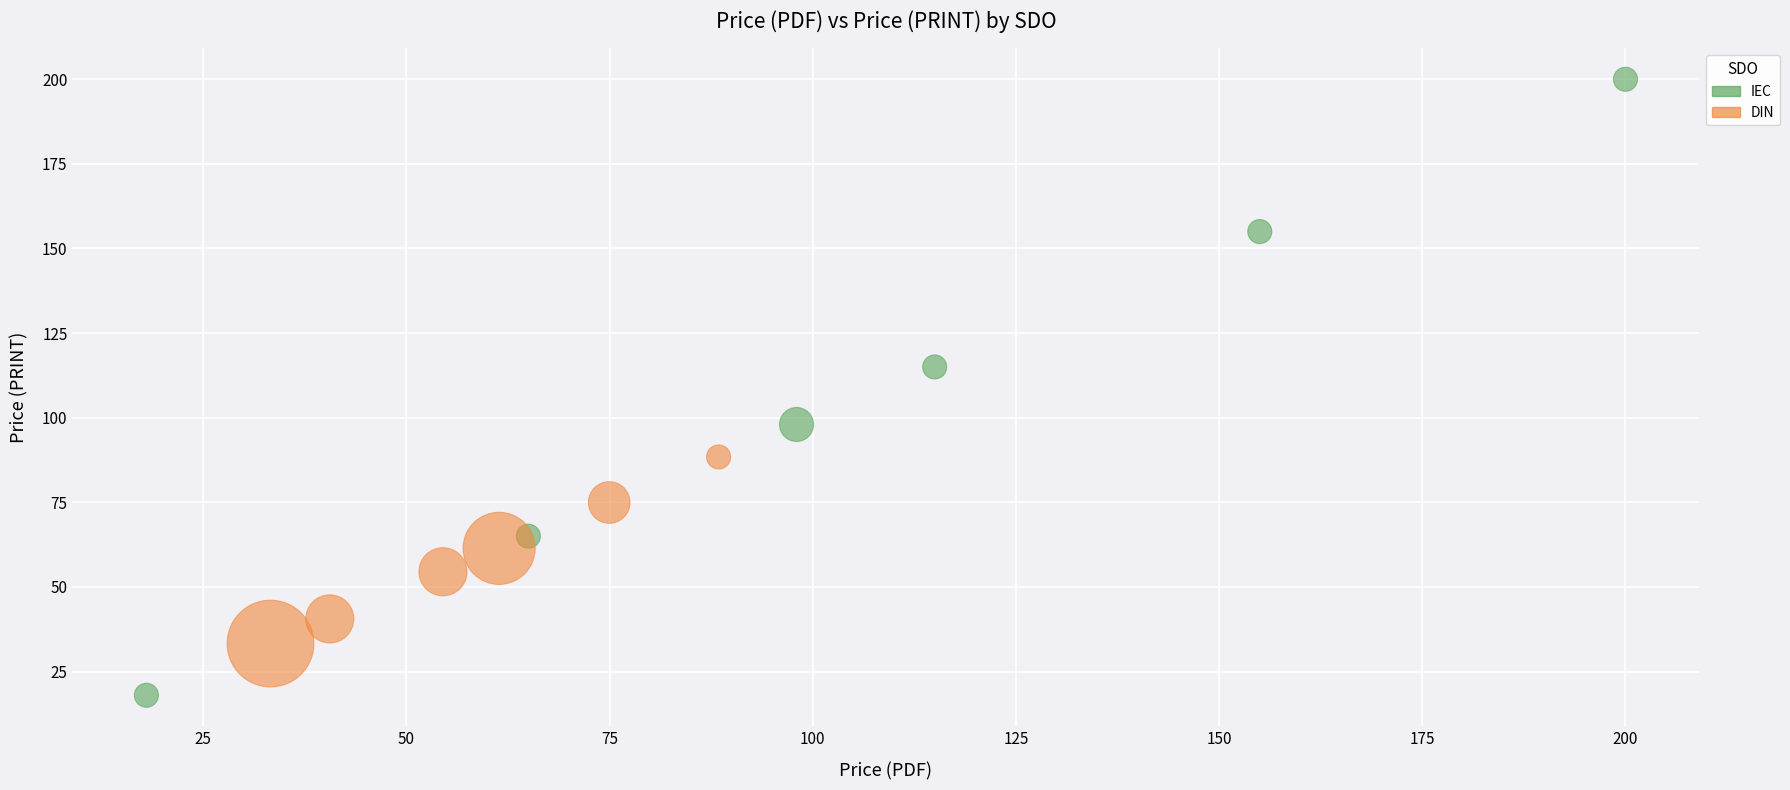

Which series has the largest Y range (max minus min)?

IEC